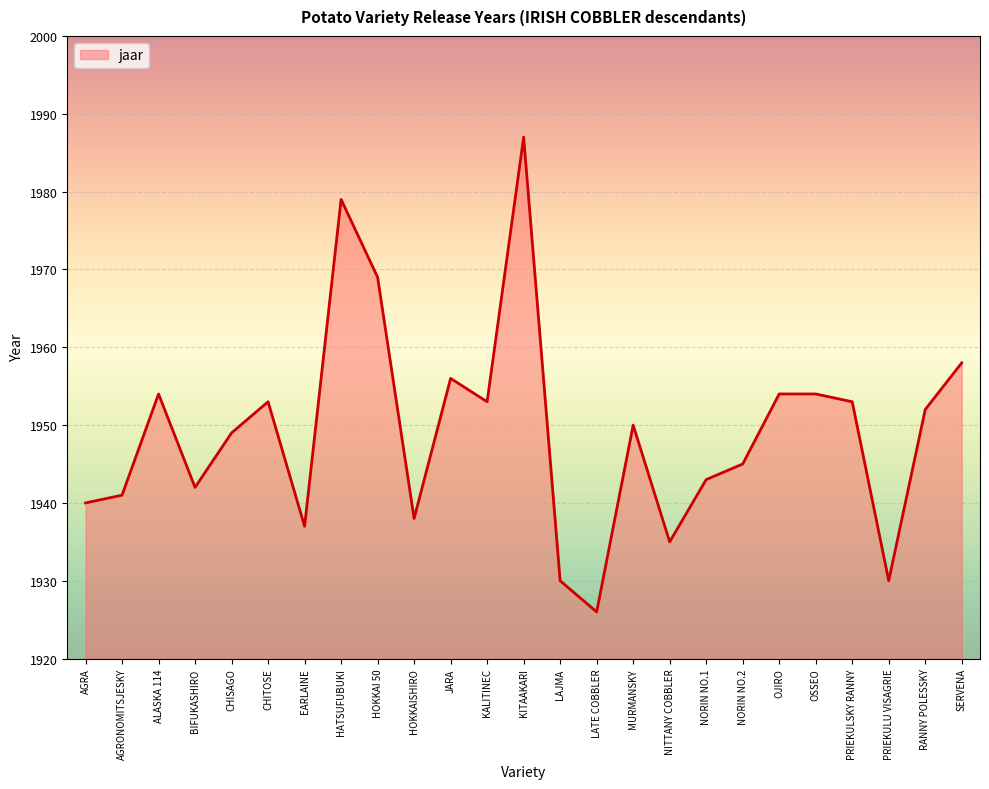

What is the maximum value shown in the chart?

1987